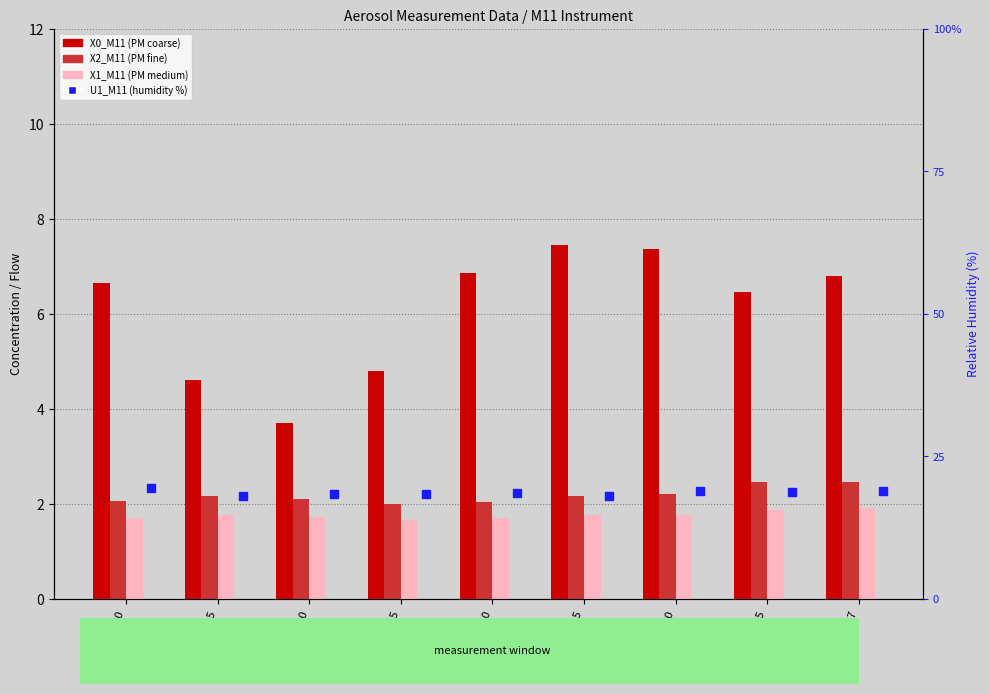

Which series reaches the maximum Y coordinate?

U1_M11